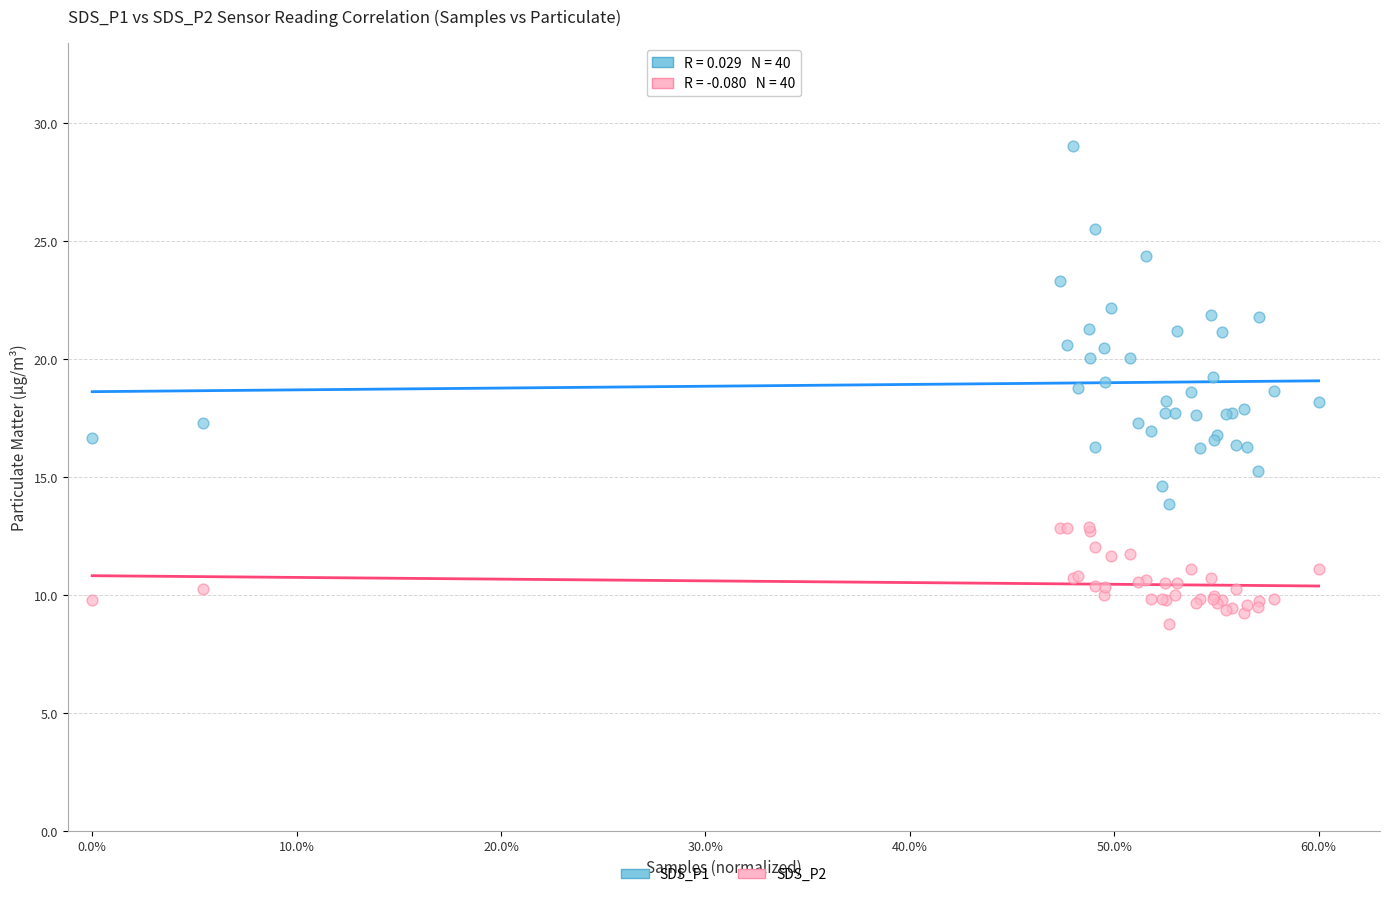

Which series has the widest spread of Y values?

SDS_P1